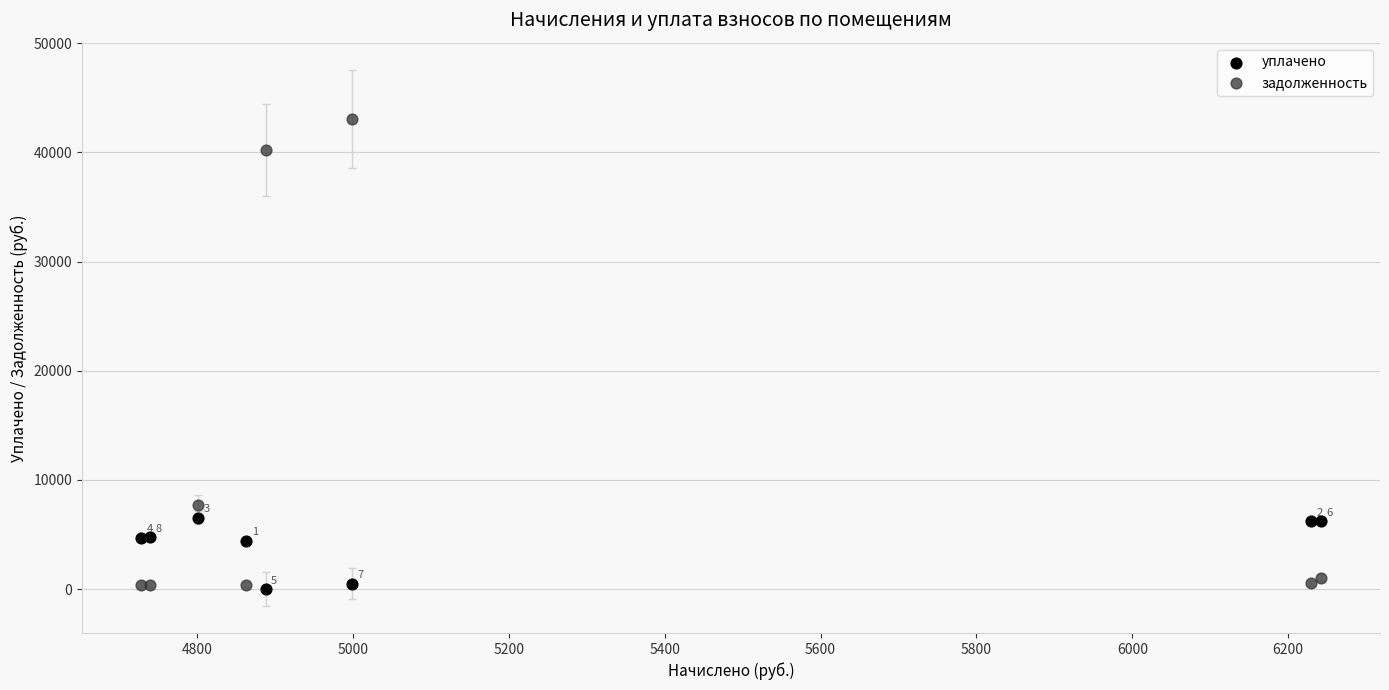

In the задолженность series, what Y value is closest to 21739?

7656.3